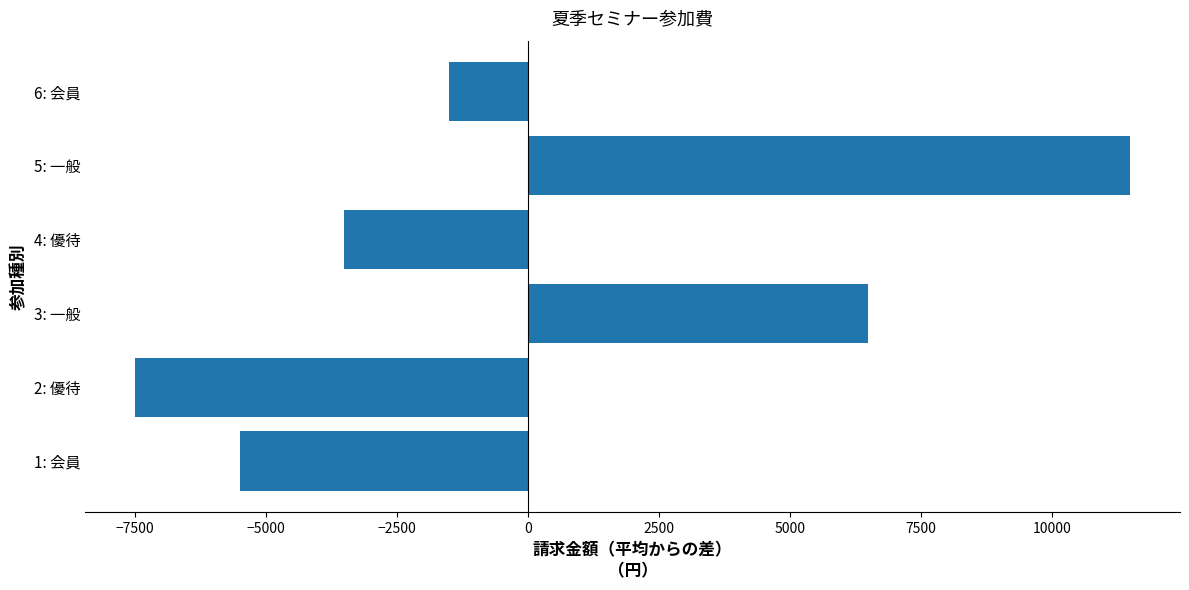

How many series are shown in this chart?

1